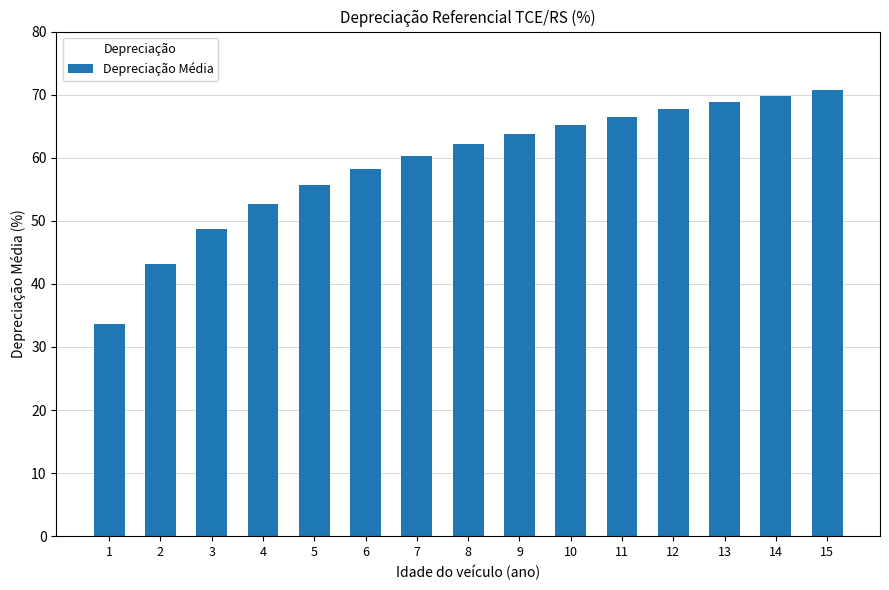

Reading right to left, transcribe all the data shown in this chart.

70.7	69.8	68.8	67.7	66.5	65.2	63.7	62.1	60.3	58.2	55.7	52.6	48.7	43.1	33.6